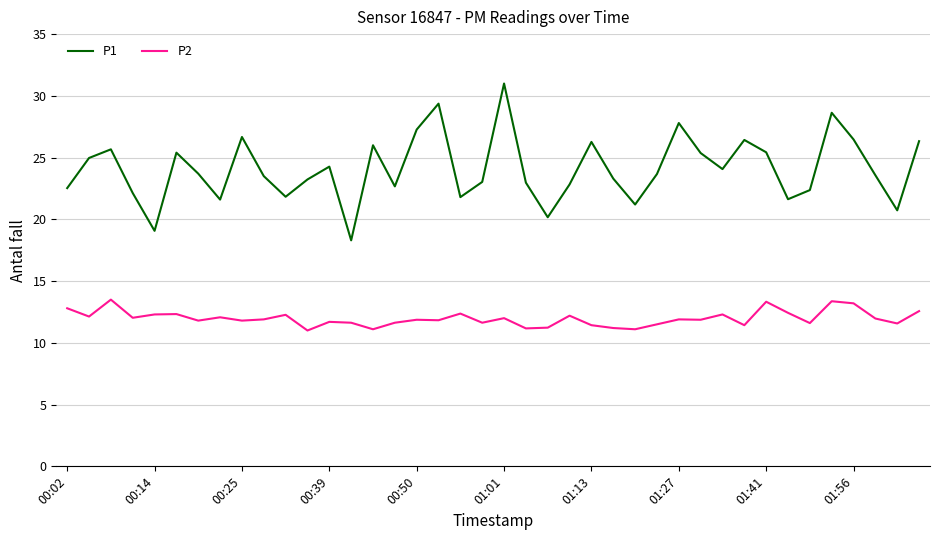

True or false: P1 has more than 2 interior local peaks.

True